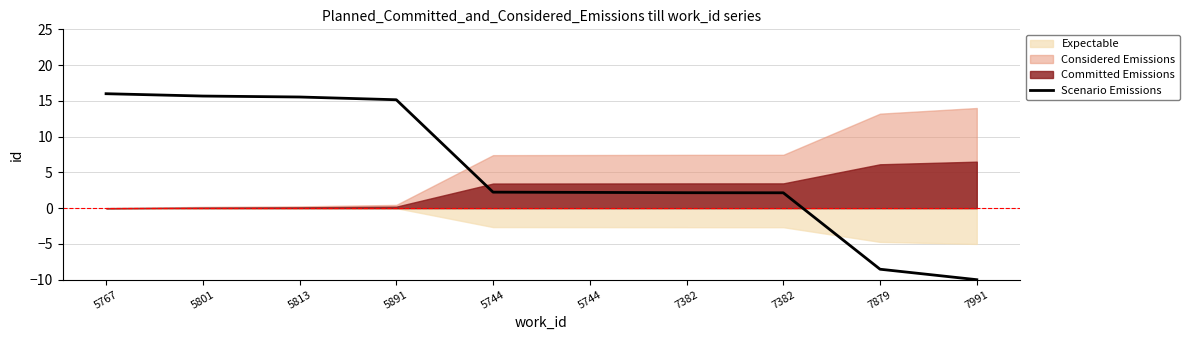

True or false: the data shows -15.3 at 7879.

False